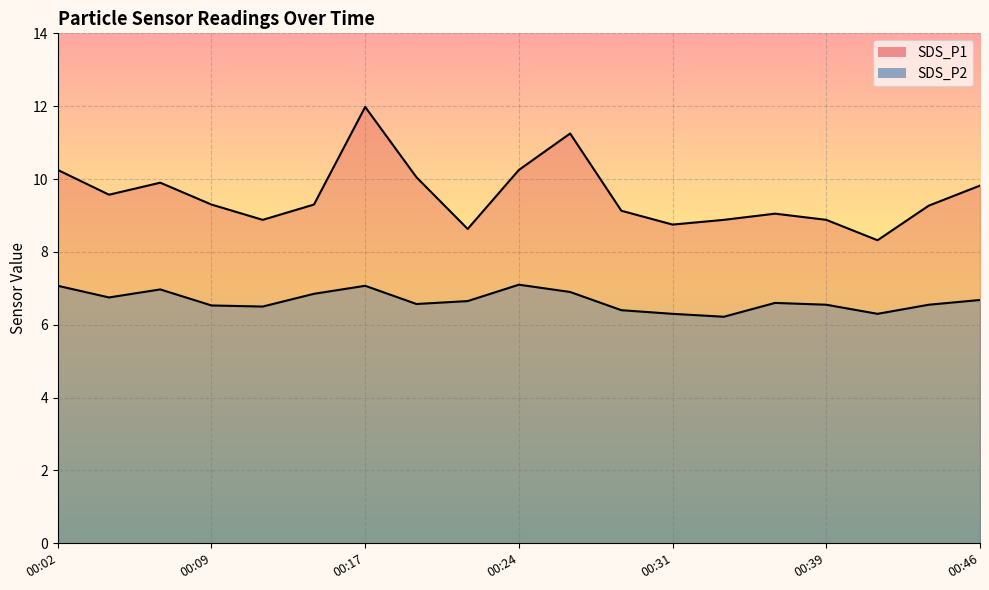

True or false: SDS_P1 and SDS_P2 intersect in this chart.

False